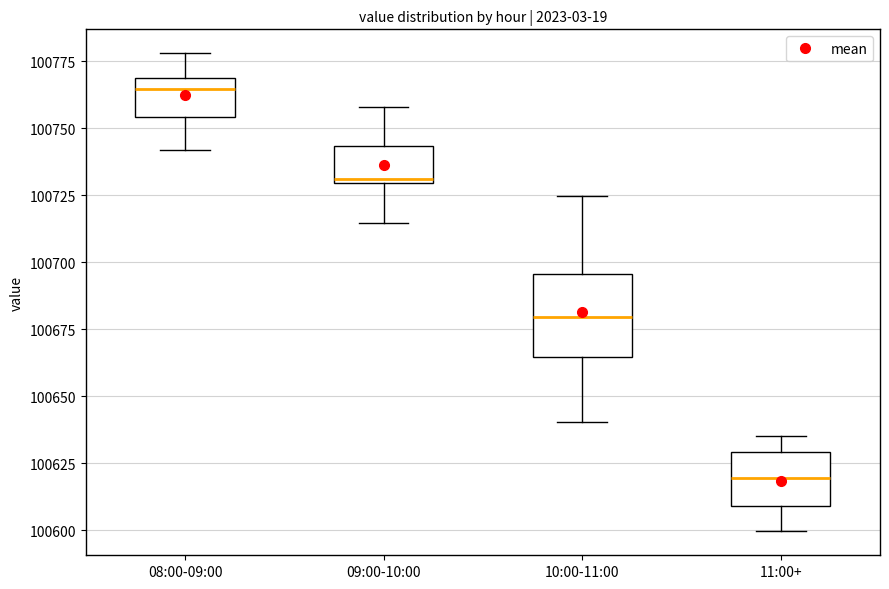

Which box is the tallest, from its lower edge to its upper edge?

10:00-11:00